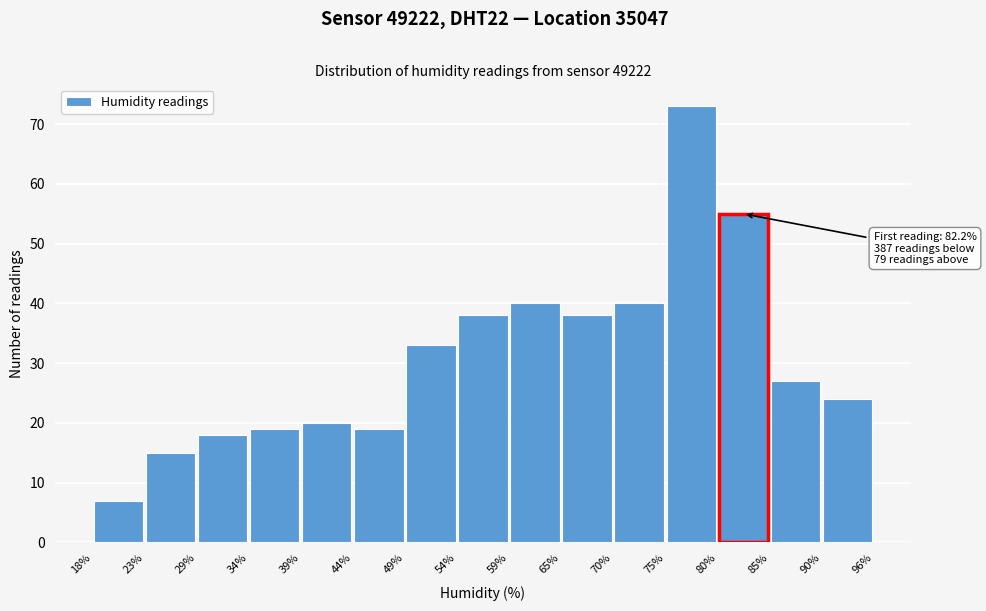

Which range on the x-axis has the tallest bar?

75% to 80%